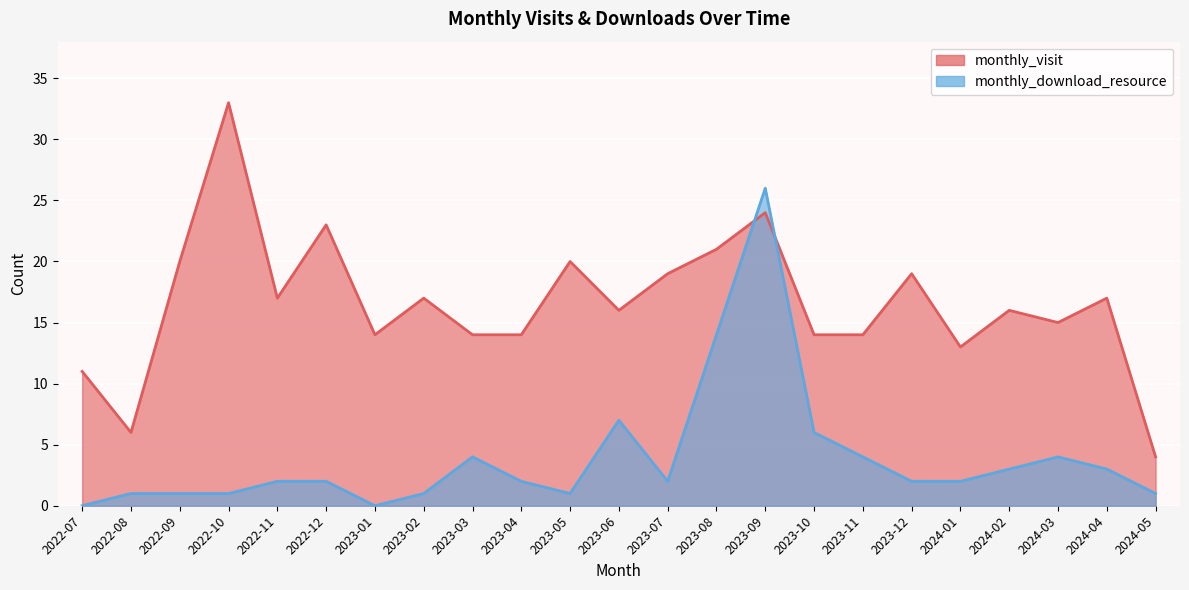

Reading left to right, extract all data points from this chart.

monthly_visit: 11	6	20	33	17	23	14	17	14	14	20	16	19	21	24	14	14	19	13	16	15	17	4
monthly_download_resource: 0	1	1	1	2	2	0	1	4	2	1	7	2	14	26	6	4	2	2	3	4	3	1